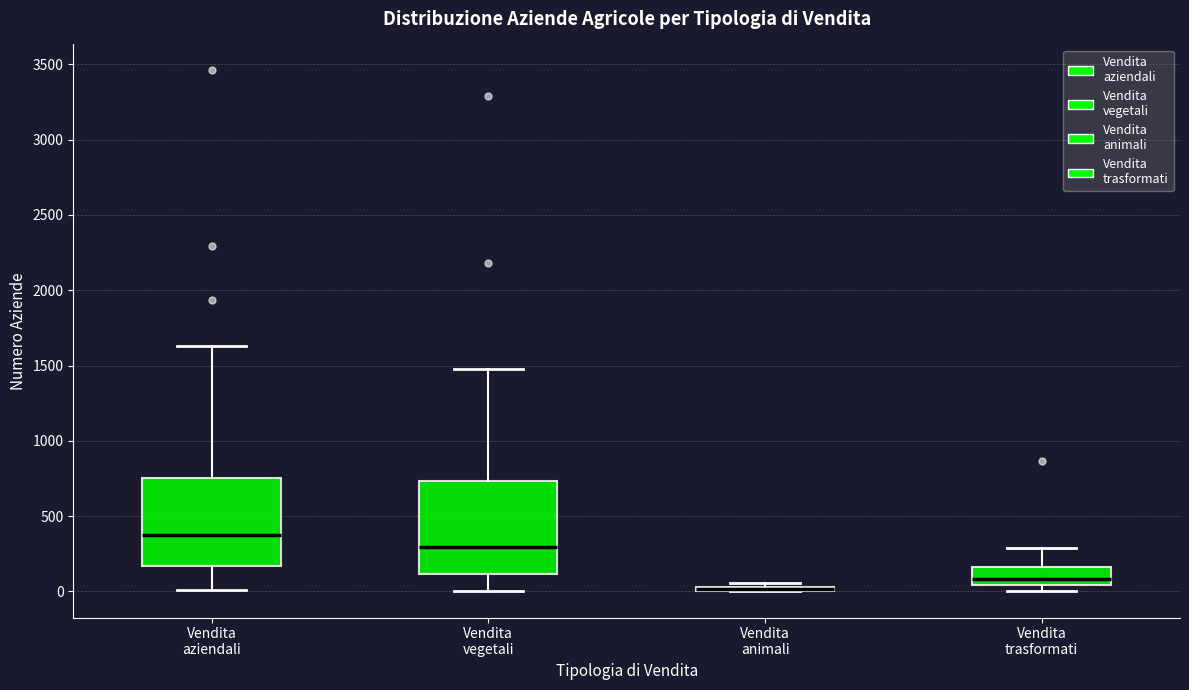

Reading left to right, transcribe this box plot: for each box, give where its median line is, the range the box spans, and where its two whiskers end, as read against the y-axis. The values are not printed on the chart, so give them approximately, as read against the axis.

Vendita aziendali: median 350, box 150 to 750, whiskers 0 to 1650
Vendita vegetali: median 300, box 100 to 750, whiskers 0 to 1500
Vendita animali: box collapsed to a line at 0, whiskers 0 to 50
Vendita trasformati: median 100, box 50 to 150, whiskers 0 to 300